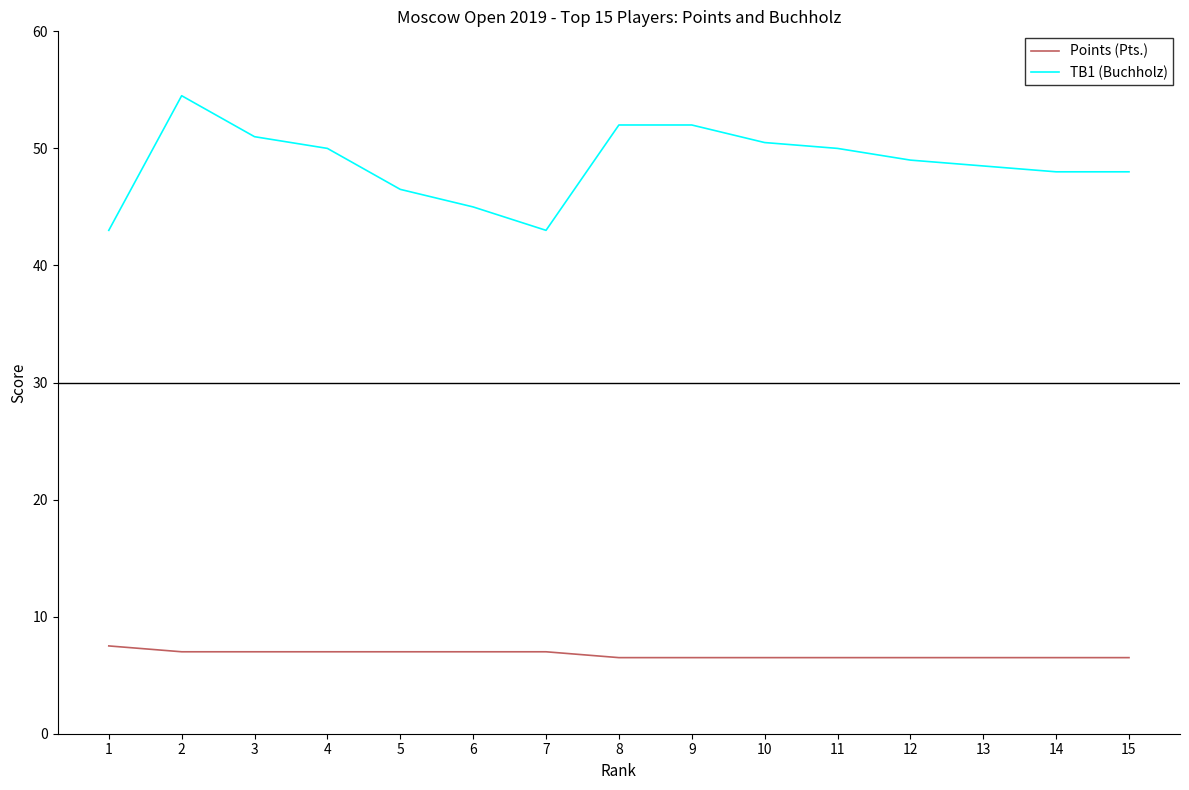

Reading right to left, transcribe all the data shown in this chart.

Points (Pts.): 15=6.5	14=6.5	13=6.5	12=6.5	11=6.5	10=6.5	9=6.5	8=6.5	7=7.0	6=7.0	5=7.0	4=7.0	3=7.0	2=7.0	1=7.5
TB1 (Buchholz): 15=48.0	14=48.0	13=48.5	12=49.0	11=50.0	10=50.5	9=52.0	8=52.0	7=43.0	6=45.0	5=46.5	4=50.0	3=51.0	2=54.5	1=43.0